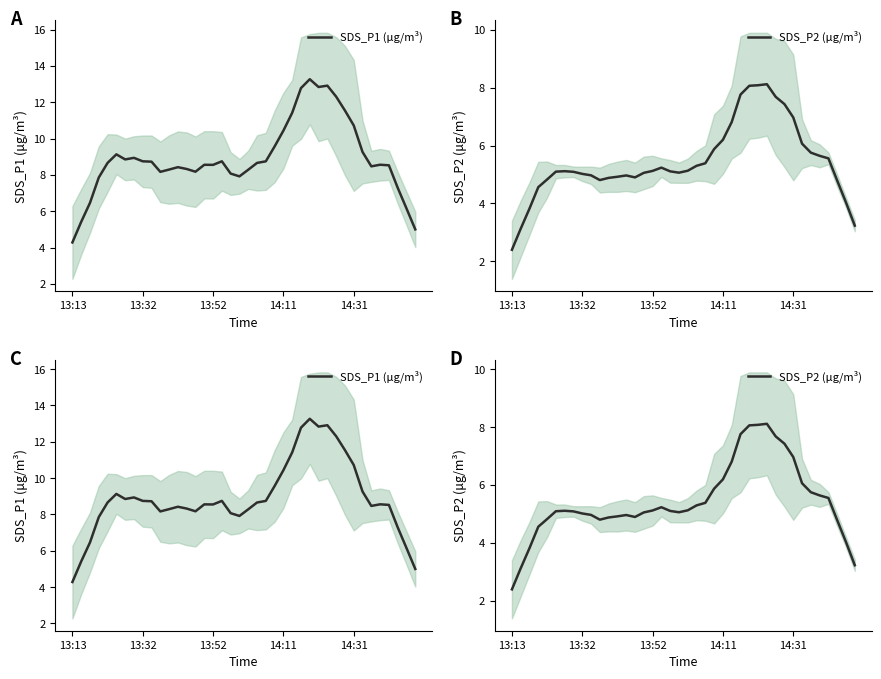

The SDS_P1 (μg/m³) series shows 5.1 at 19. True or false?

False